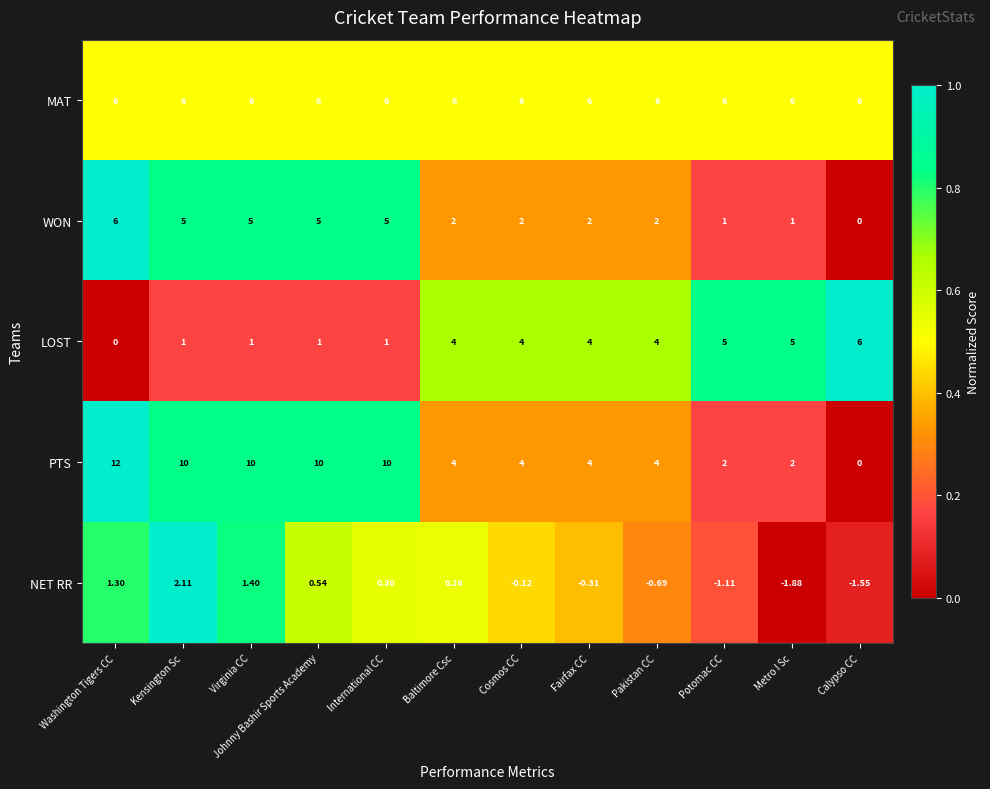

Which category has the lowest value across all series?

Metro I Sc